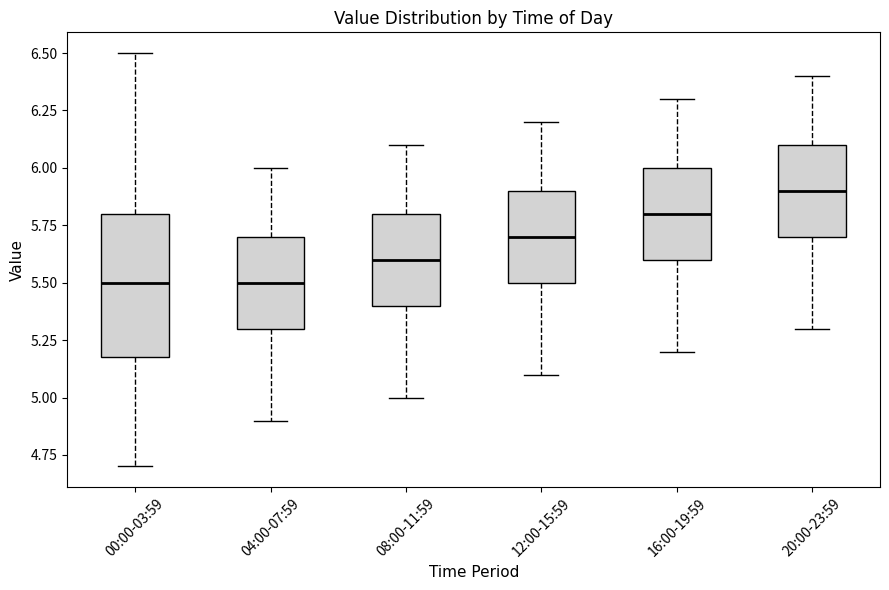

Where is the lower edge of the box for 04:00-07:59 on the y-axis? The values are not printed on the chart, so give them approximately, as read against the axis.

5.3